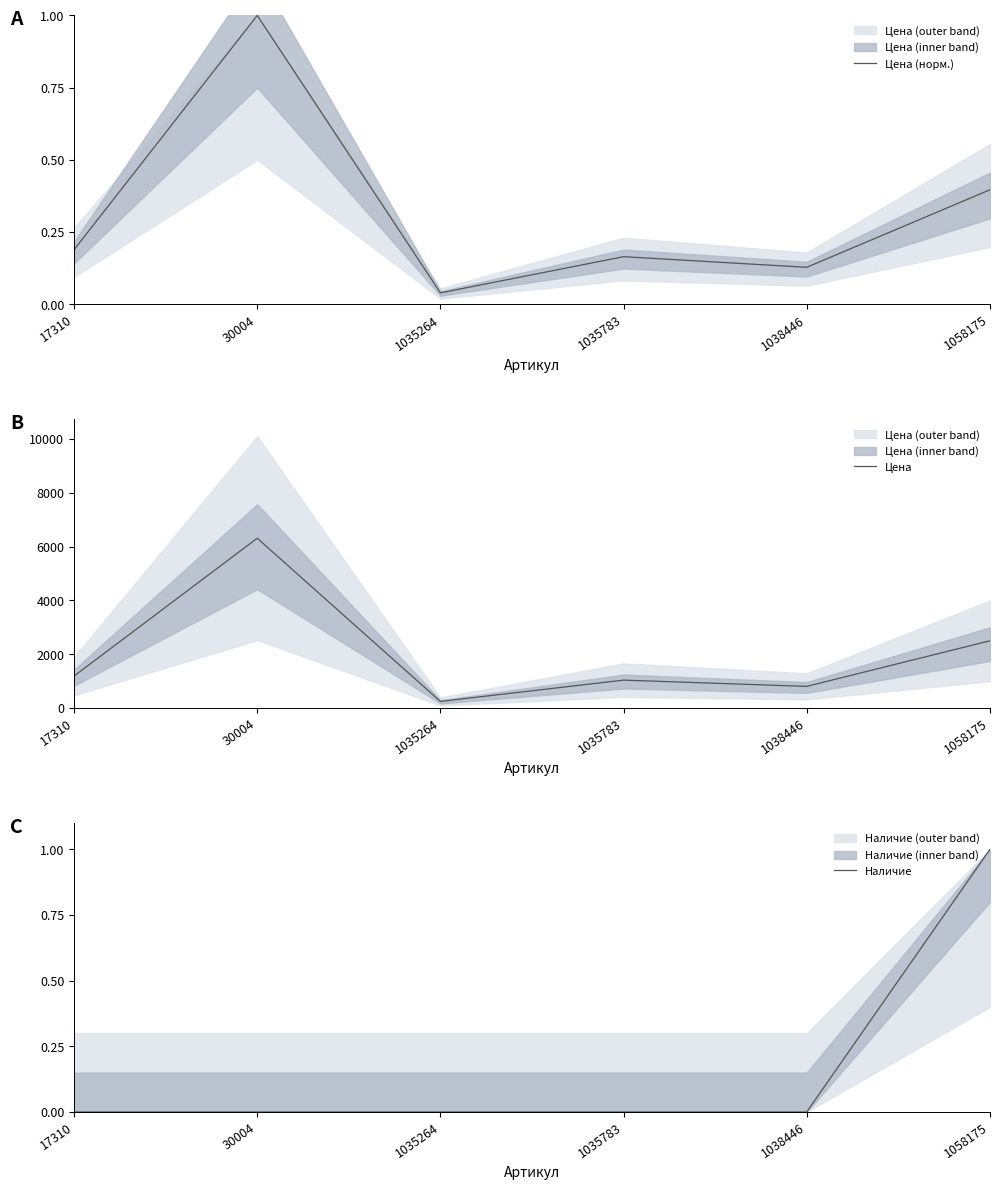

How many values in Наличие are above zero?

1